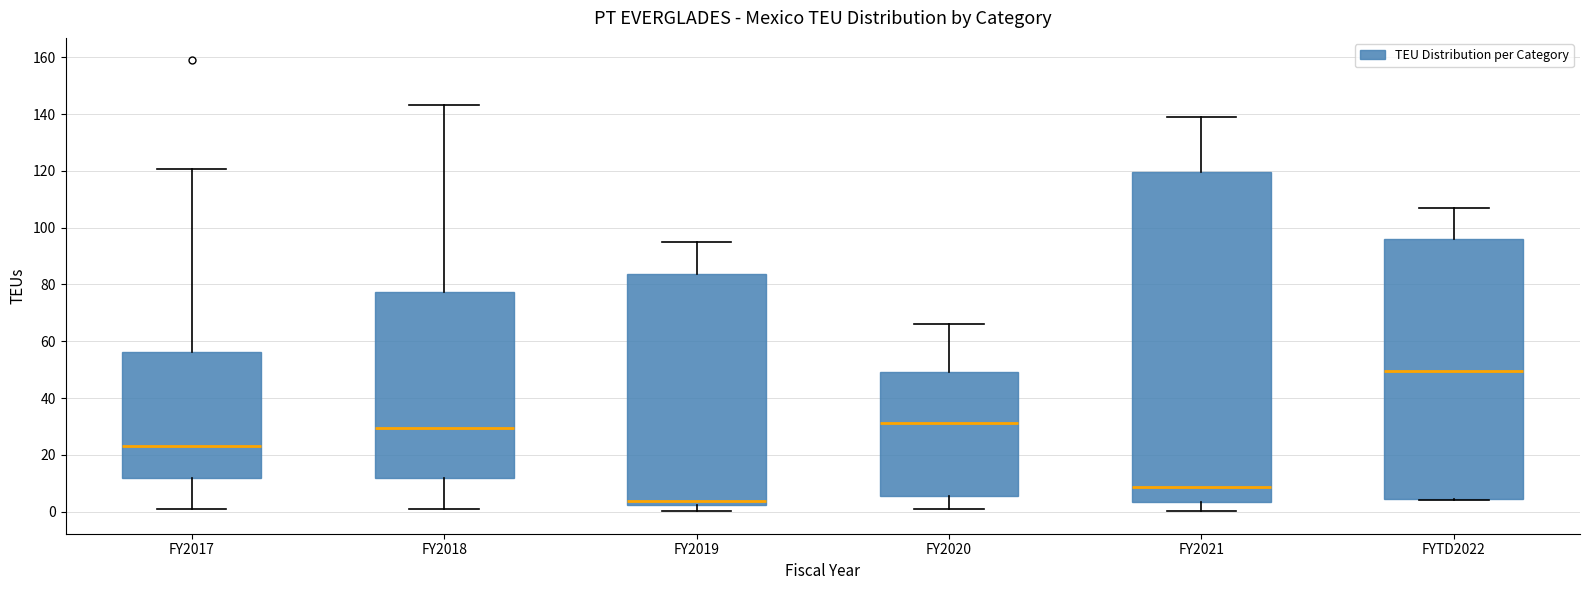

Reading left to right, transcribe this box plot: for each box, give where its median line is, the range the box spans, and where its two whiskers end, as read against the y-axis. The values are not printed on the chart, so give them approximately, as read against the axis.

FY2017: median 24, box 12 to 56, whiskers 2 to 120
FY2018: median 30, box 12 to 78, whiskers 0 to 144
FY2019: median 4, box 2 to 84, whiskers 0 to 94
FY2020: median 32, box 6 to 50, whiskers 2 to 66
FY2021: median 8, box 4 to 120, whiskers 0 to 140
FYTD2022: median 50, box 4 to 96, whiskers 4 (just below the box's lower edge) to 108